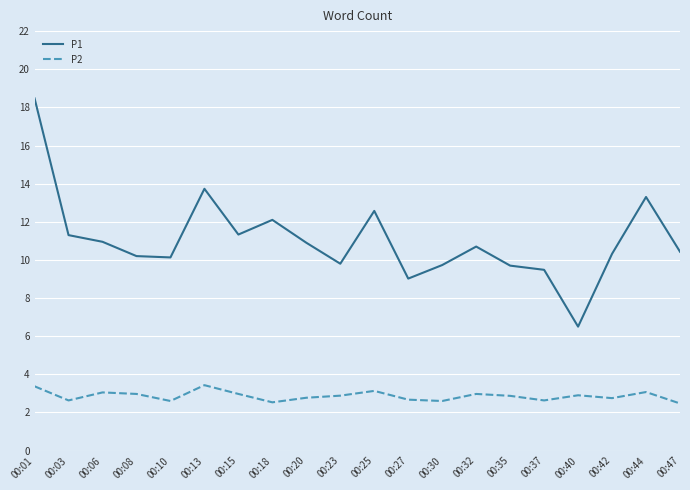

What is the spread (max minus min) of values at 00:10?

7.5